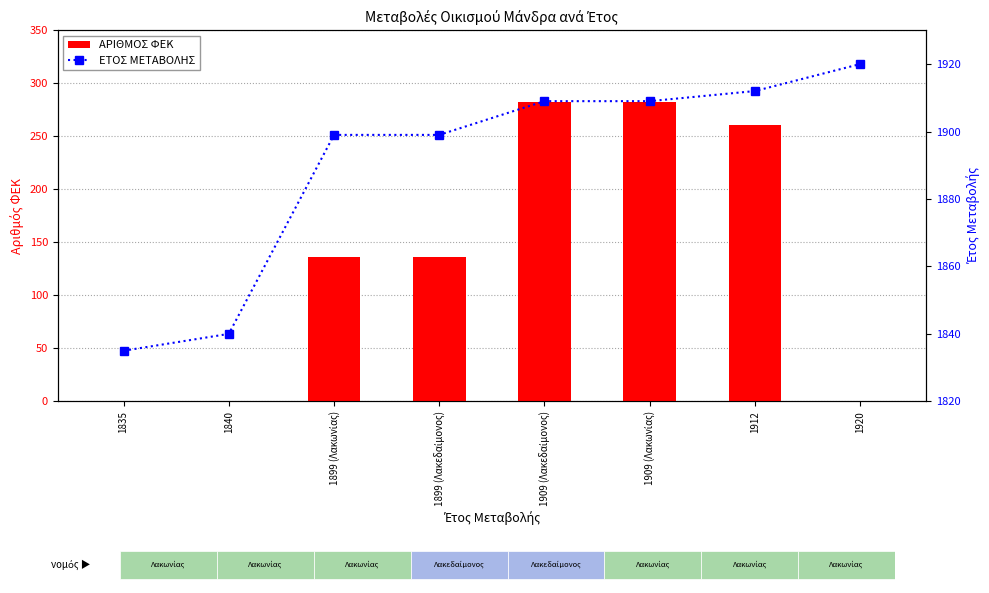

Is it true that ΑΡΙΘΜΟΣ ΦΕΚ equals 0 at 1920?

True